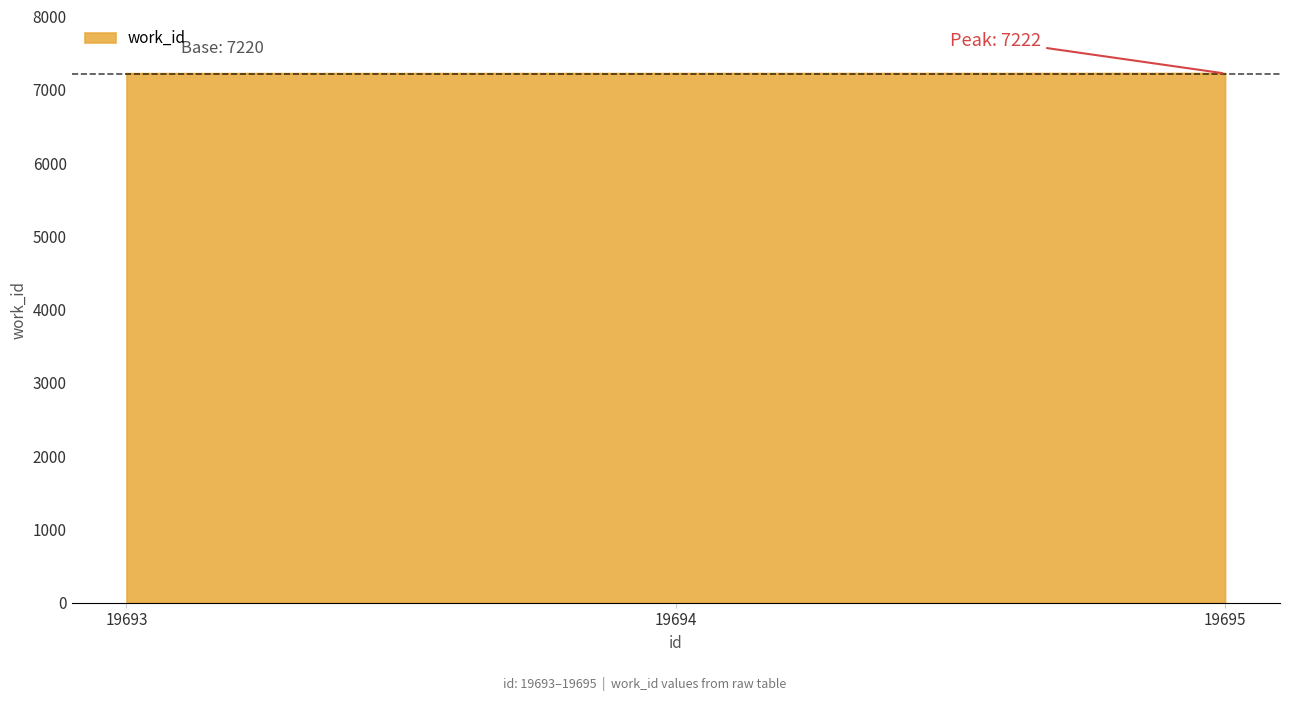

Does the chart have visible grid lines?

No